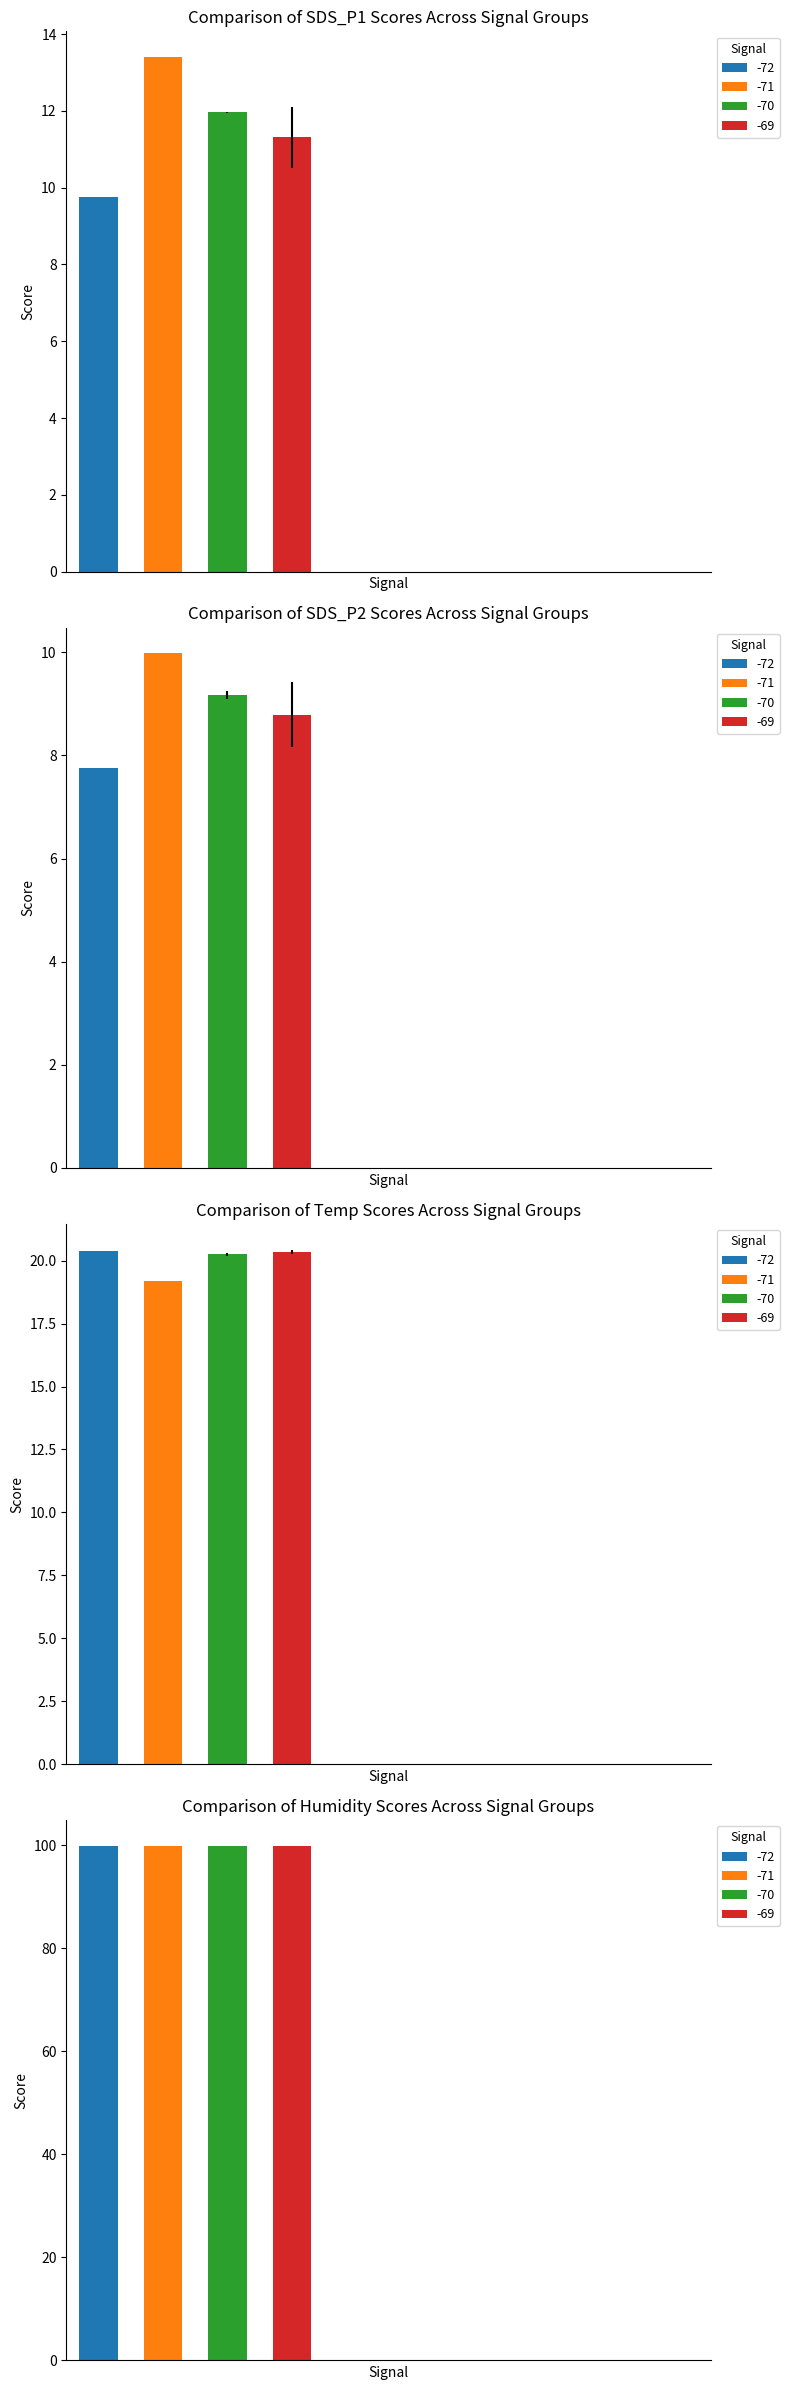

Which series has the largest total across all categories?

Humidity